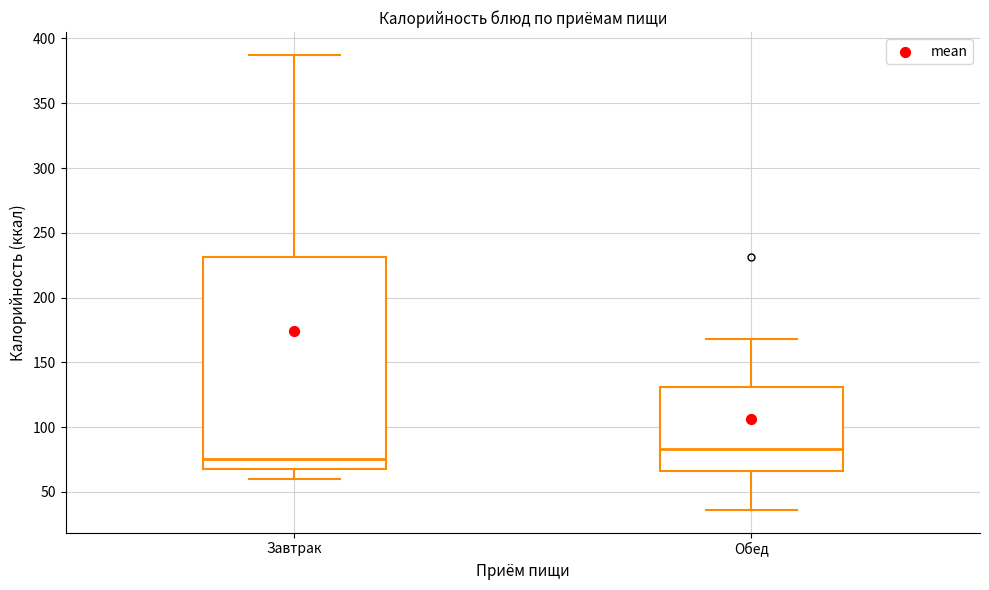

Which box has the highest median line?

Обед